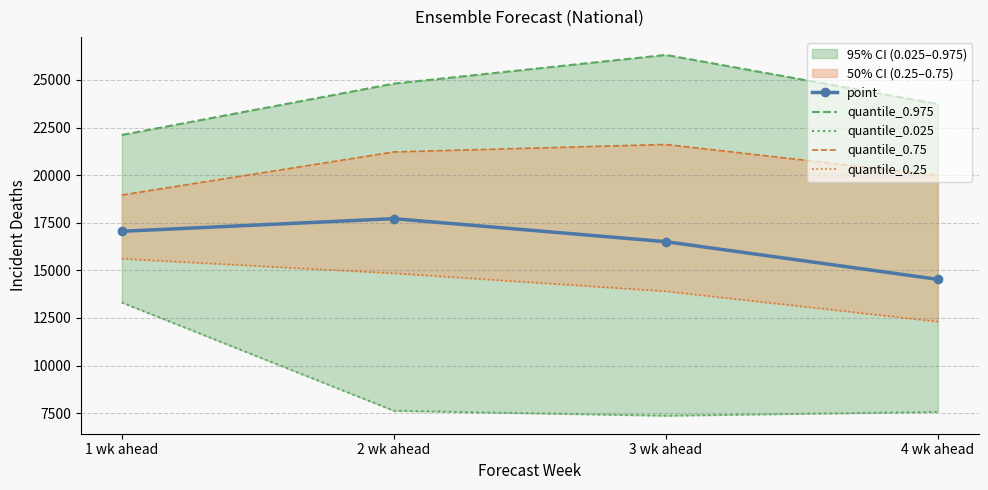

True or false: quantile_0.75 has more than 2 interior local peaks.

False